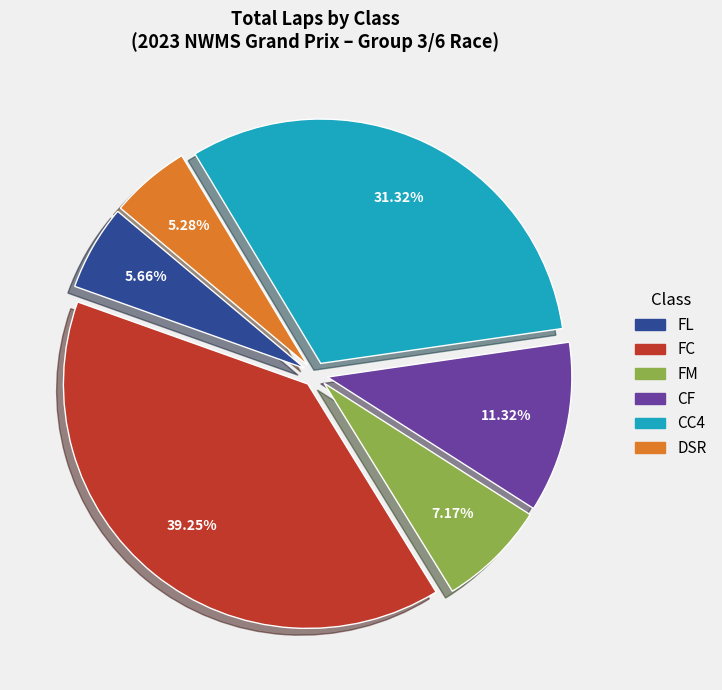

What is the ratio of the value at CC4 to the value at CF?

2.8